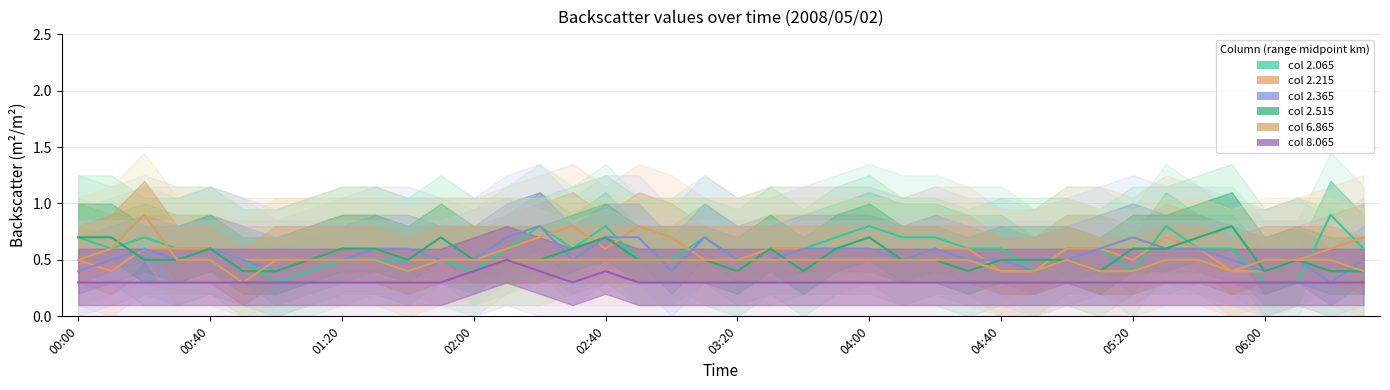

How many lines are shown in the chart?

6